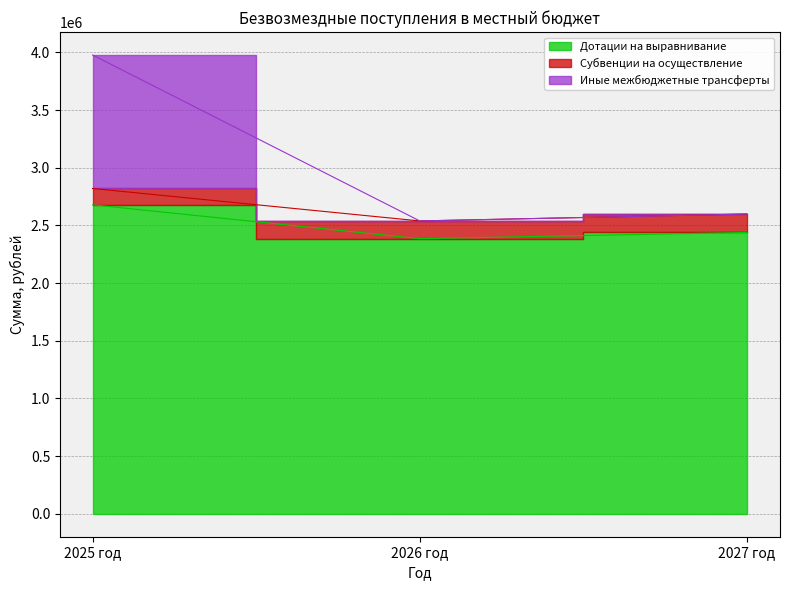

The Иные межбюджетные трансферты series shows 1106374.6 at 2025 год. True or false?

False